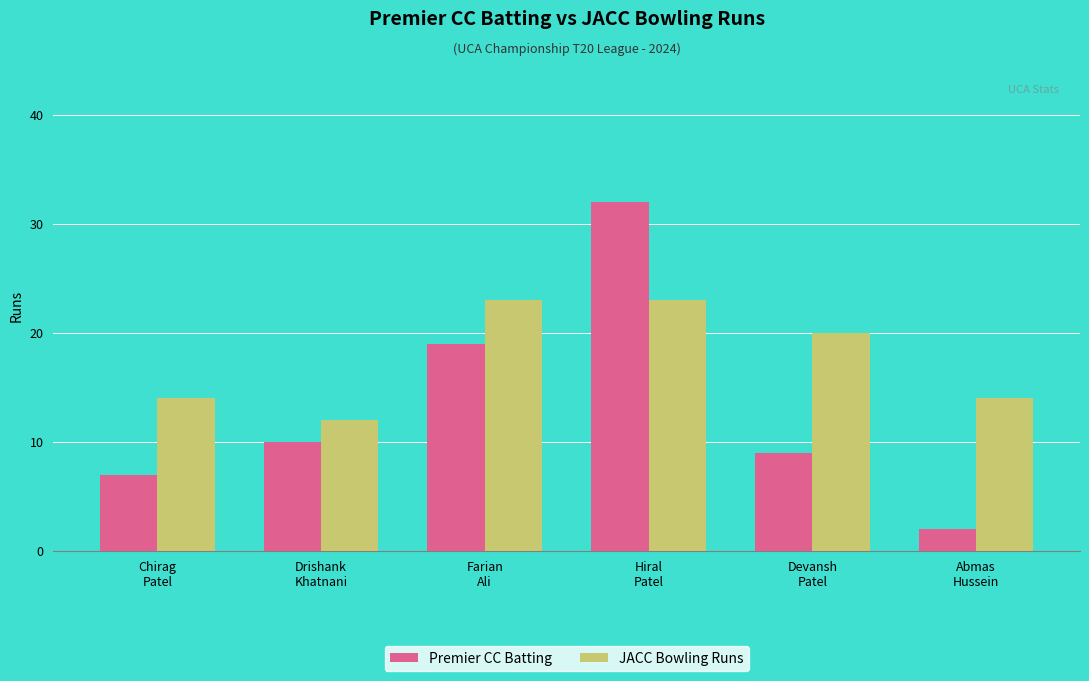

What is the label of the 4th bar from the left?

Hiral
Patel